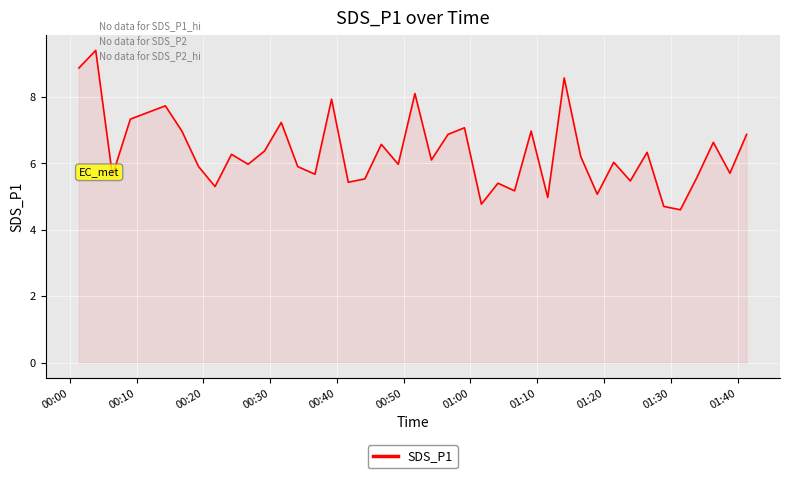

What is the greatest value displayed?

9.4